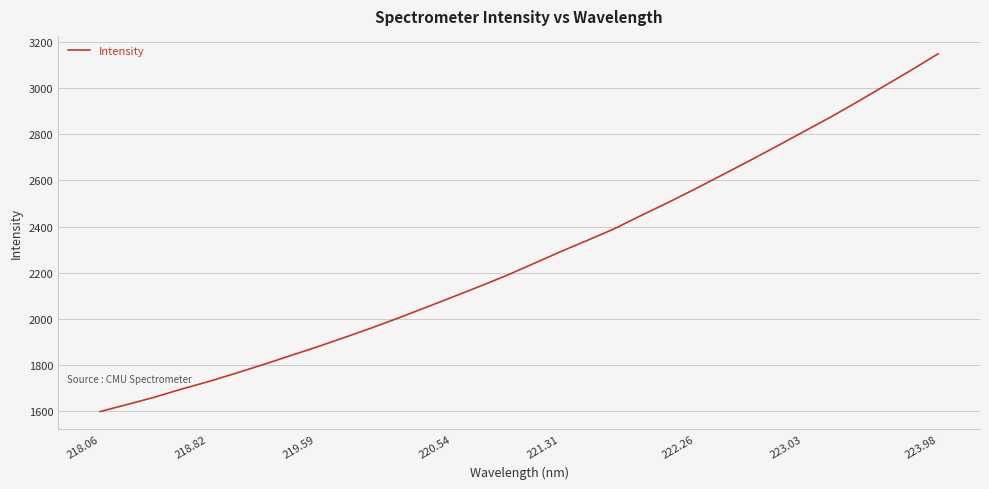

What is the greatest value displayed?

3149.0